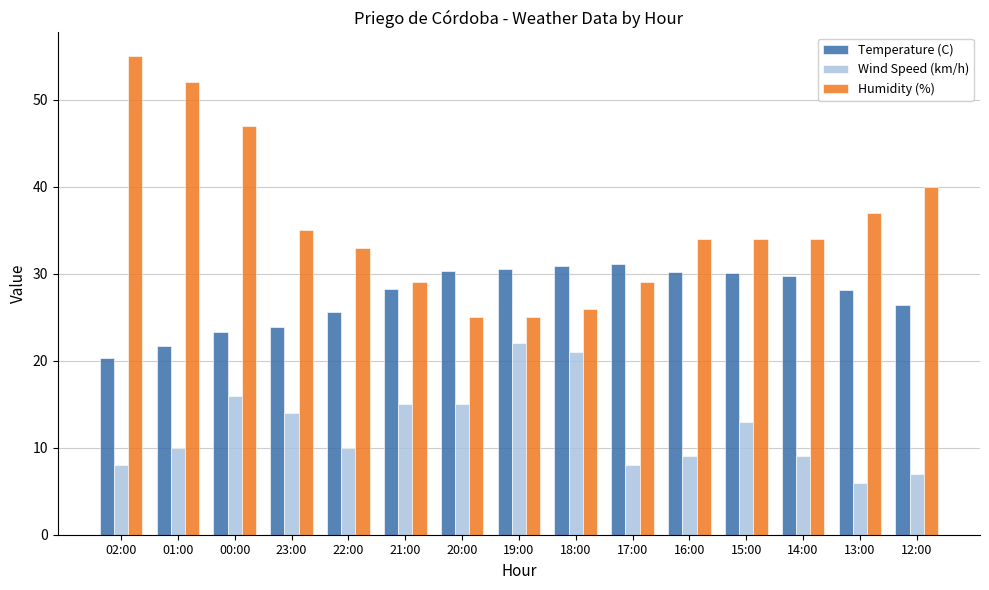

Is the value of Temperature (C) at 02:00 greater than the value of Humidity (%) at 16:00?

No